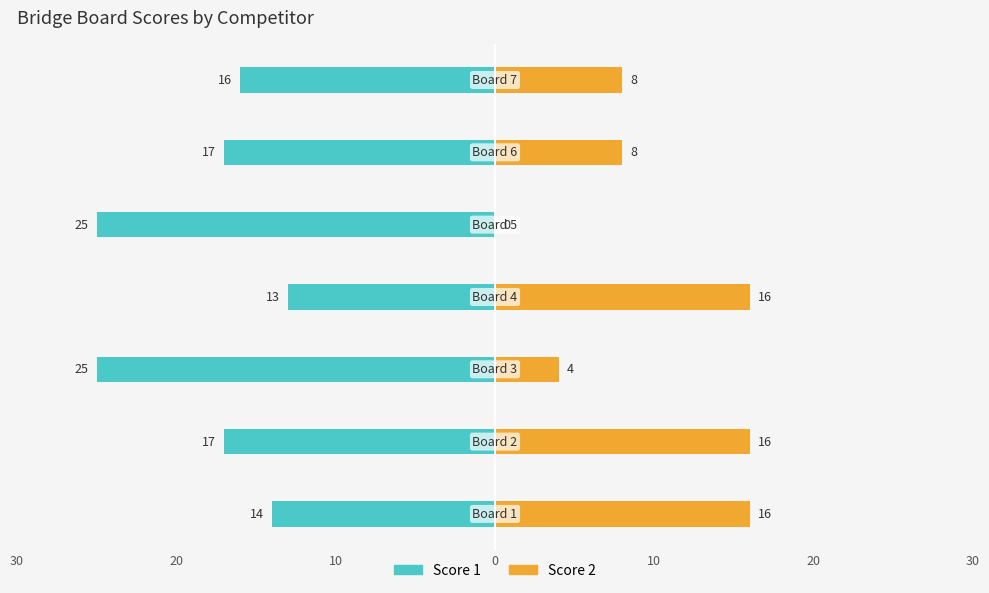

What is the highest value of the Score 1 series?

-13